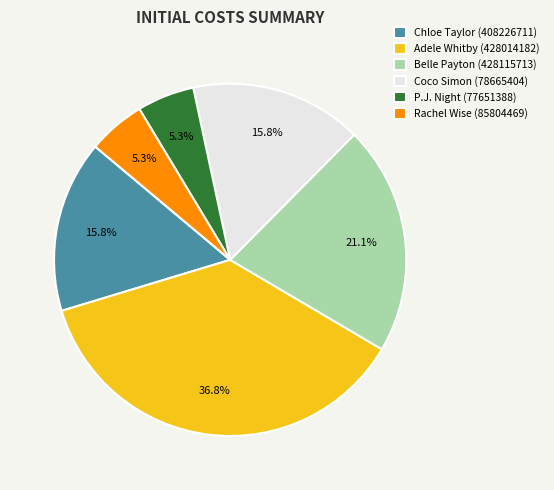

Does Coco Simon (78665404) account for over 50% of the chart?

No